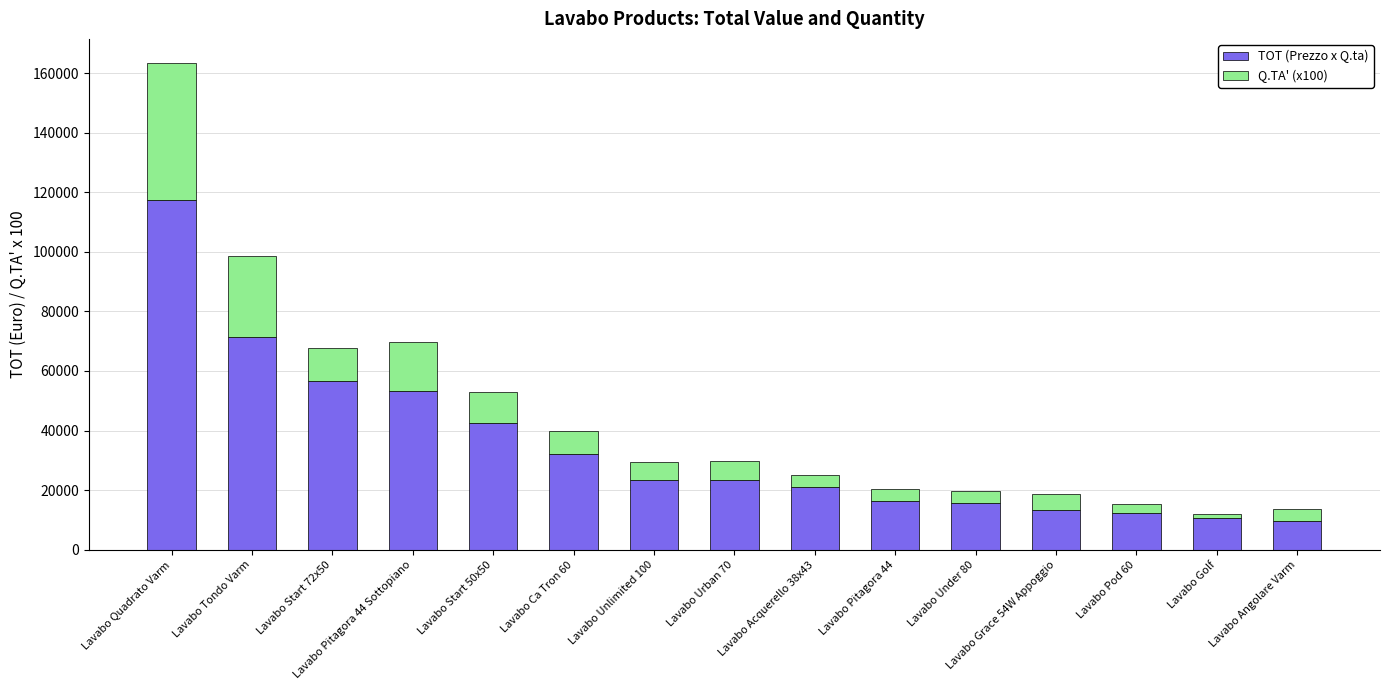

At which category is the sum across all series the highest?

Lavabo Quadrato Varm